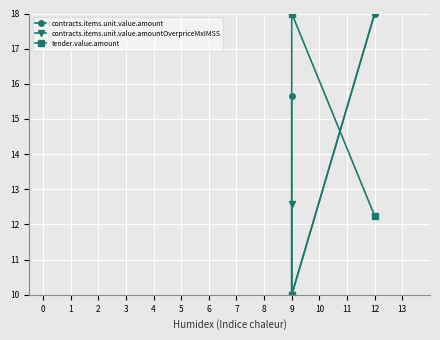

Reading left to right, list all the values displayed in this chart.

contracts.items.unit.value.amount: 15.6	10.0	18.0
contracts.items.unit.value.amountOverpriceMxIMSS: 12.6	10.0	18.0
tender.value.amount: 10.0	18.0	12.2